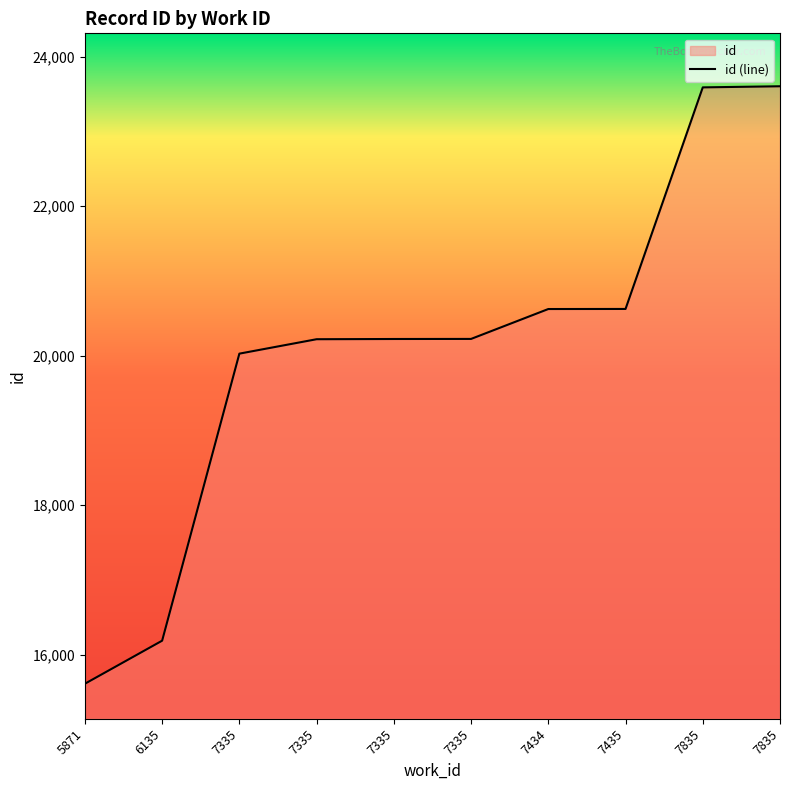

Is it true that the value at 5871 is 23795?

False